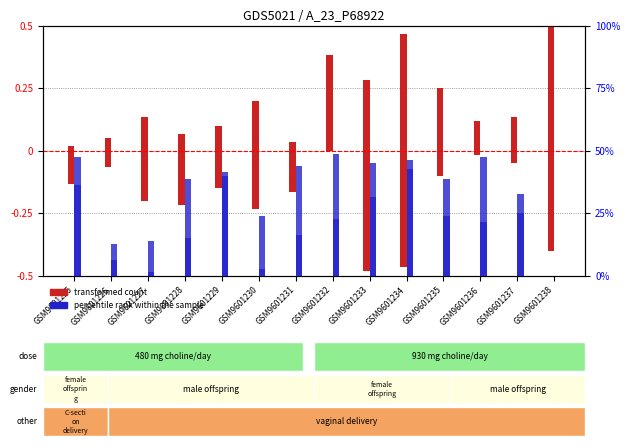

Which category has the lowest value in the percentile rank within the sample series?

GSM9601238